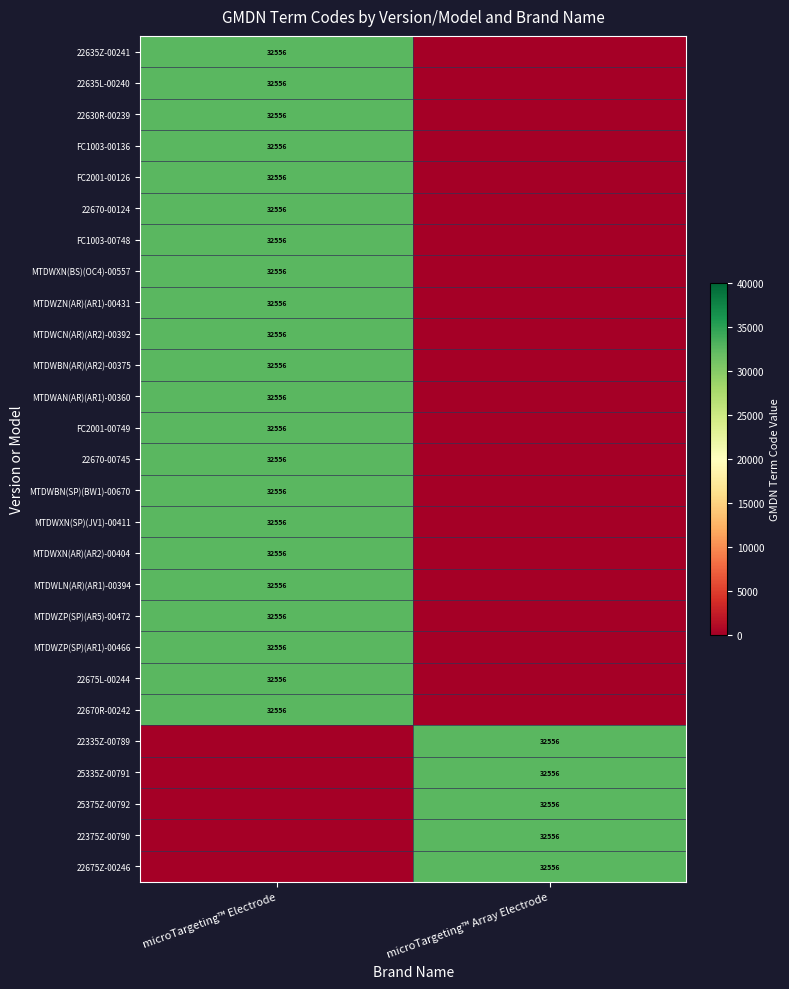

The value of MTDWLN(AR)(AR1)-00394 at microTargeting™ Electrode is 32556. True or false?

True